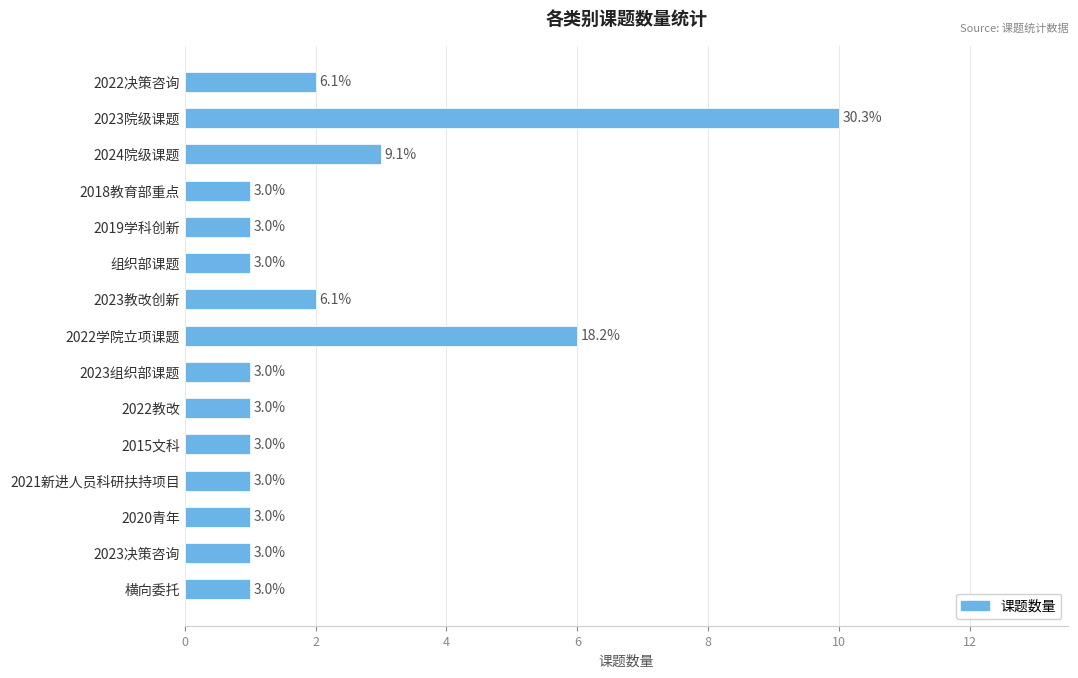

Does the chart contain any negative values?

No